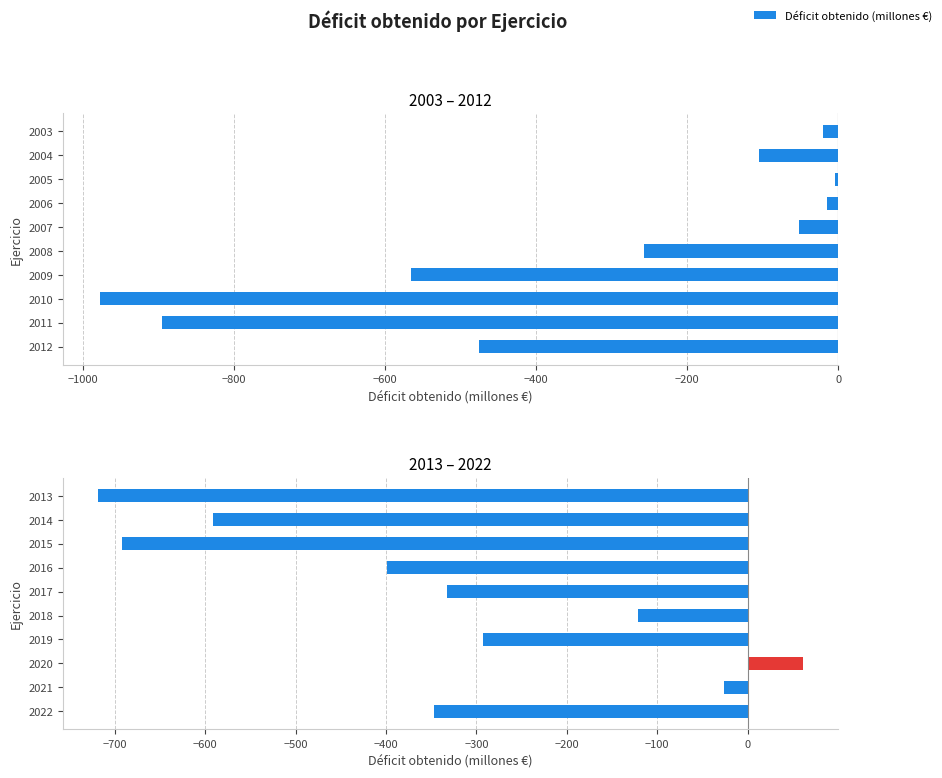

The chart shows a value of -919 at 2014. True or false?

False